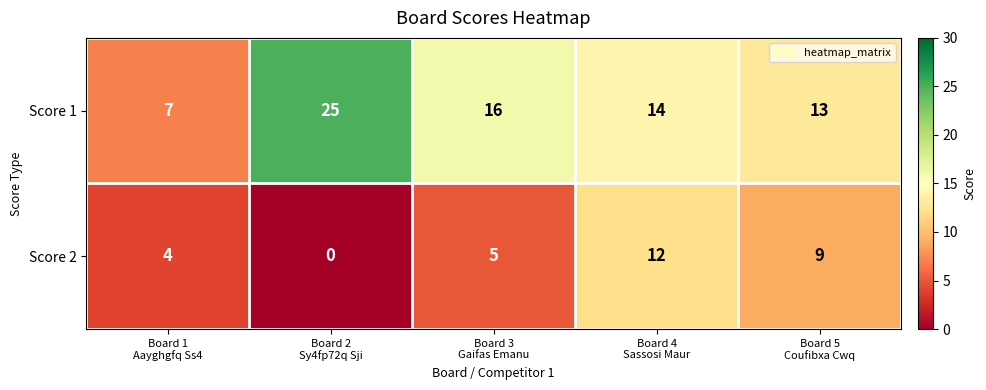

Which category has the highest value across all series?

Board 2
Sy4fp72q Sji